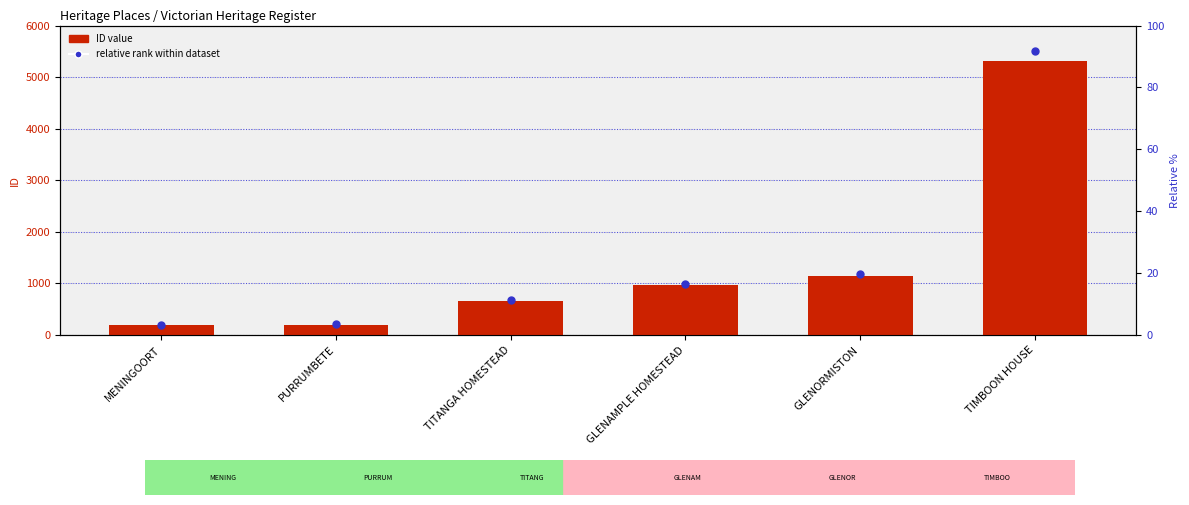

Is the value of ID Value at GLENAMPLE HOMESTEAD greater than the value of Relative Rank at GLENAMPLE HOMESTEAD?

No